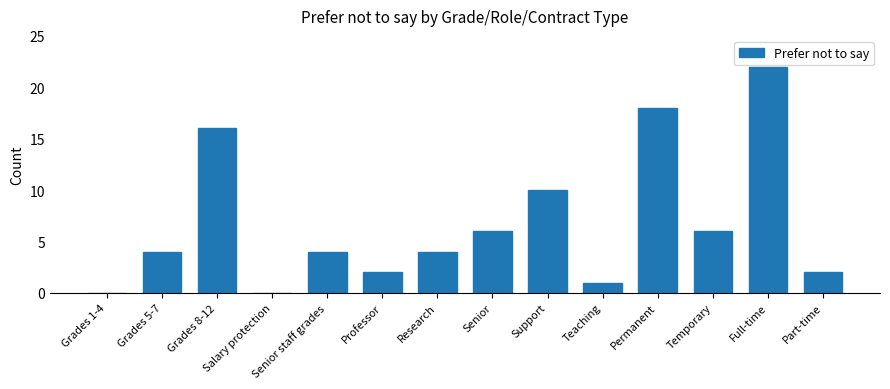

What is the sum of the values at Professor and Grades 5-7?

6